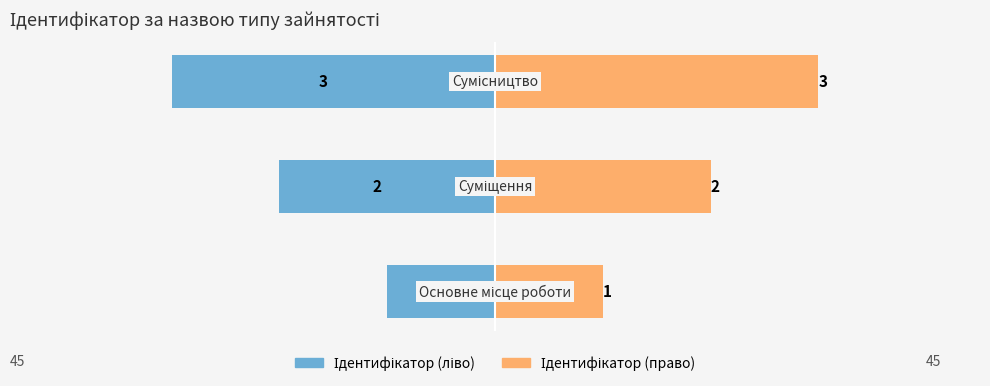

Is the value of Ідентифікатор (ліво) at 2 greater than the value of Ідентифікатор (право) at 0?

No